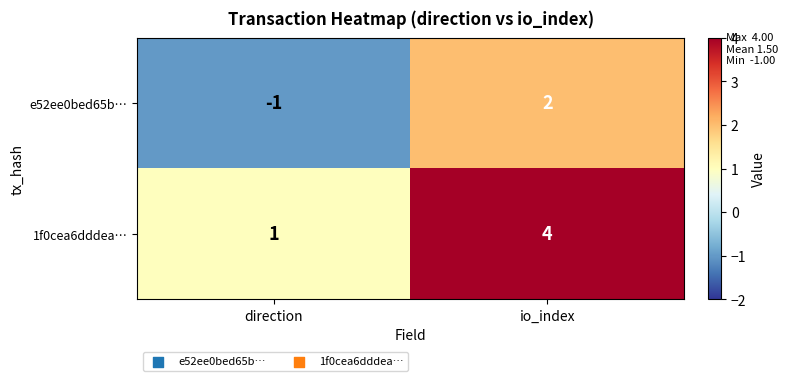

What is the greatest value displayed?

4